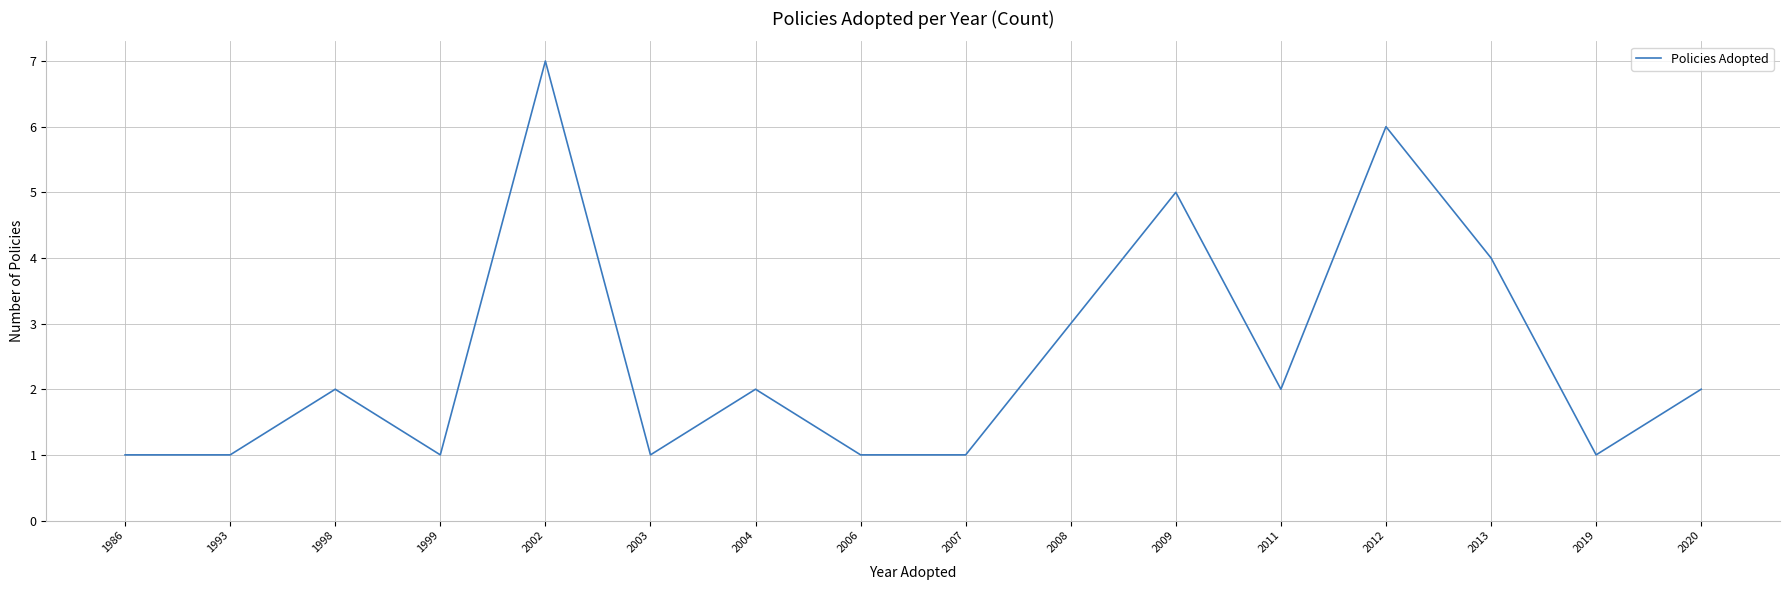

How many distinct data groups are displayed?

1